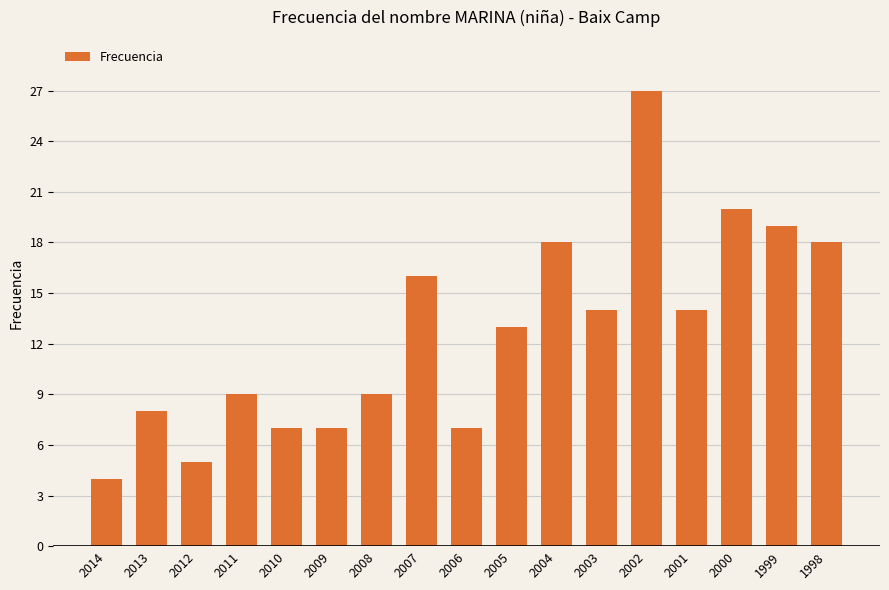

The chart shows a value of 31 at 1998. True or false?

False